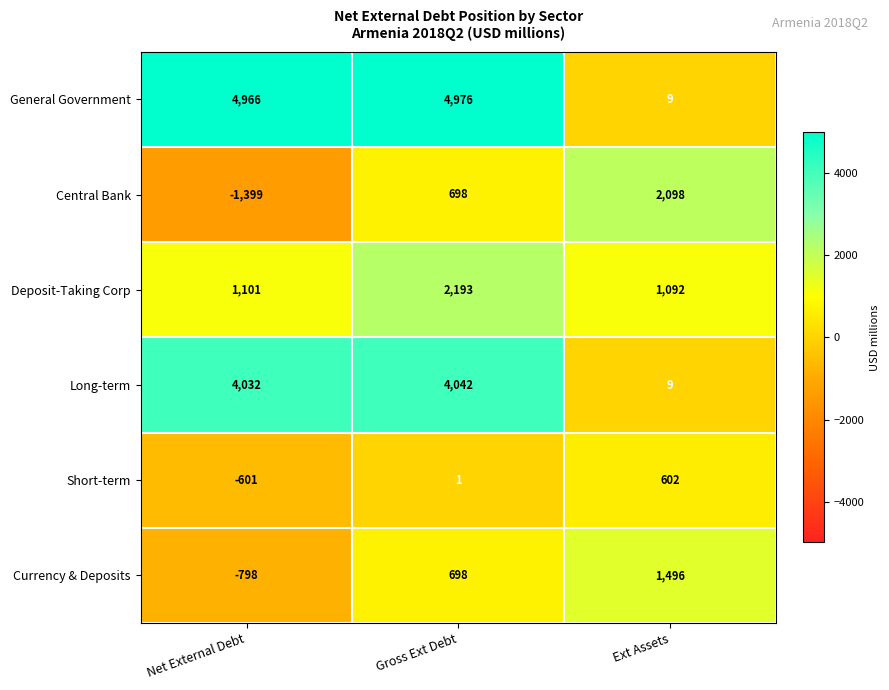

Reading left to right, extract all data points from this chart.

General Government: 4966	4976	9
Central Bank: -1399	698	2098
Deposit-Taking Corp: 1101	2193	1092
Long-term: 4032	4042	9
Short-term: -601	1	602
Currency & Deposits: -798	698	1496